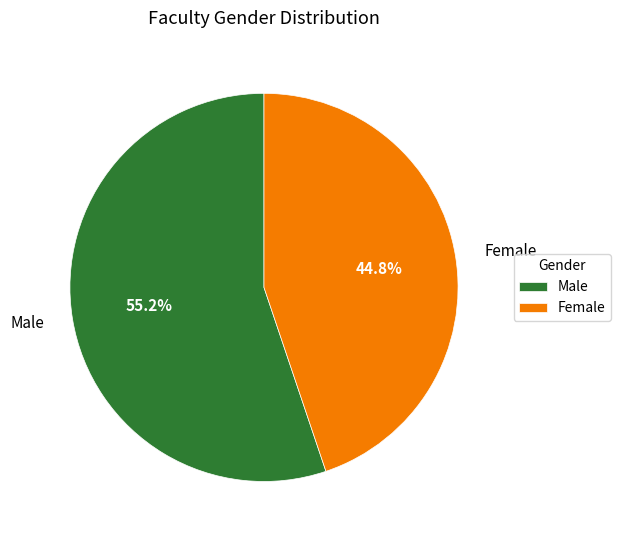

Combined, do Male and Female account for over 50%?

Yes